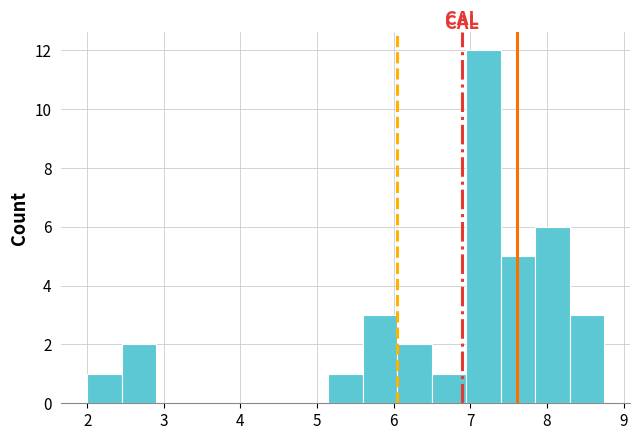

Reading left to right, list every bar in this chart as the range it spans on the x-axis followed by its height. Neither the bar edges nor the heights are printed on the chart, so give them approximately, as read against the axes.

2.0 to 2.4: 1
2.4 to 2.9: 2
2.9 to 3.3: 0
3.3 to 3.8: 0
3.8 to 4.2: 0
4.2 to 4.7: 0
4.7 to 5.1: 0
5.1 to 5.6: 1
5.6 to 6.0: 3
6.0 to 6.5: 2
6.5 to 6.9: 1
6.9 to 7.4: 12
7.4 to 7.8: 5
7.8 to 8.3: 6
8.3 to 8.7: 3